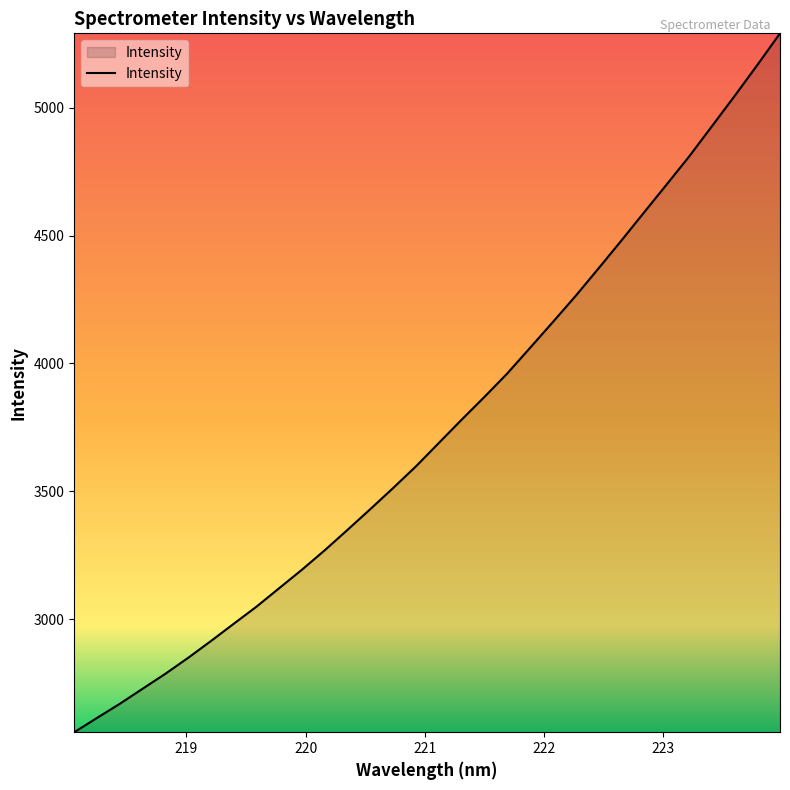

What is the smallest value displayed?

2558.0